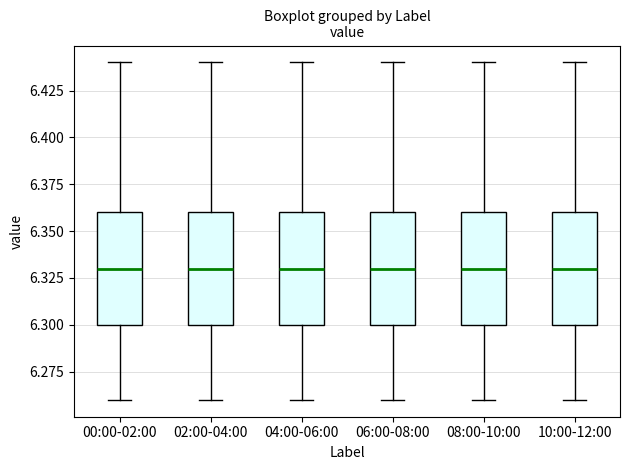

Reading left to right, transcribe this box plot: for each box, give where its median line is, the range the box spans, and where its two whiskers end, as read against the y-axis. The values are not printed on the chart, so give them approximately, as read against the axis.

00:00-02:00: median 6.33, box 6.30 to 6.36, whiskers 6.26 to 6.44
02:00-04:00: median 6.33, box 6.30 to 6.36, whiskers 6.26 to 6.44
04:00-06:00: median 6.33, box 6.30 to 6.36, whiskers 6.26 to 6.44
06:00-08:00: median 6.33, box 6.30 to 6.36, whiskers 6.26 to 6.44
08:00-10:00: median 6.33, box 6.30 to 6.36, whiskers 6.26 to 6.44
10:00-12:00: median 6.33, box 6.30 to 6.36, whiskers 6.26 to 6.44